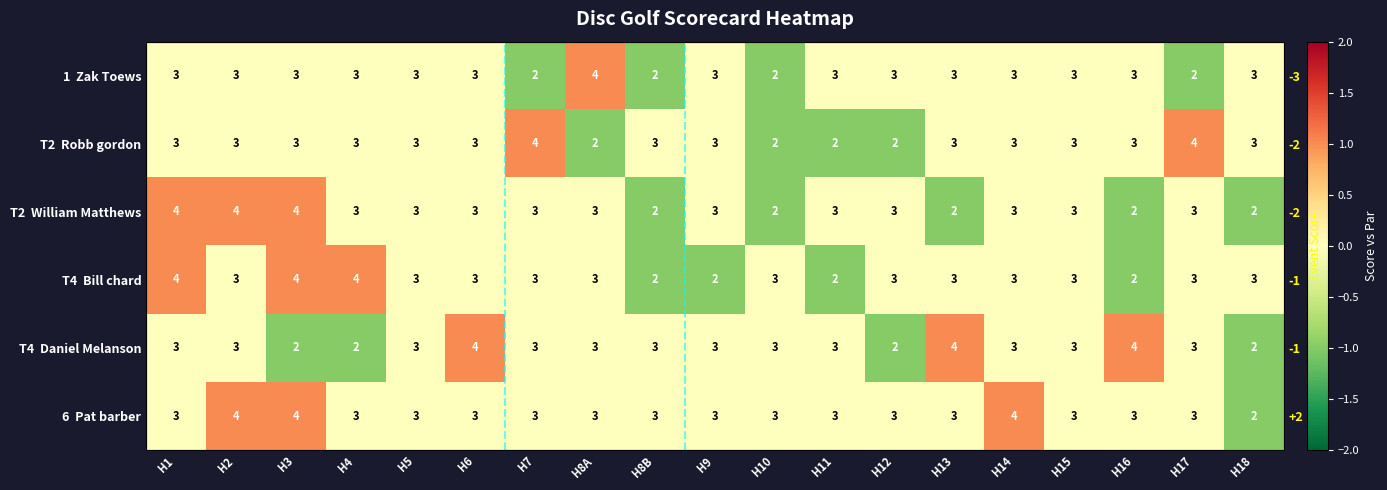

Which label corresponds to the largest value in the chart?

H8A